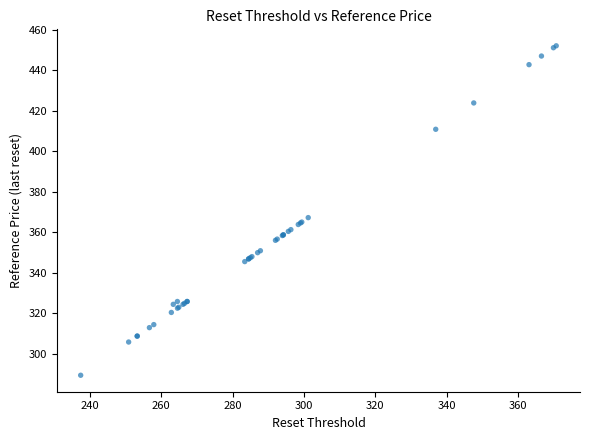

What Y value in the scatter plot is closest to 370?

367.3